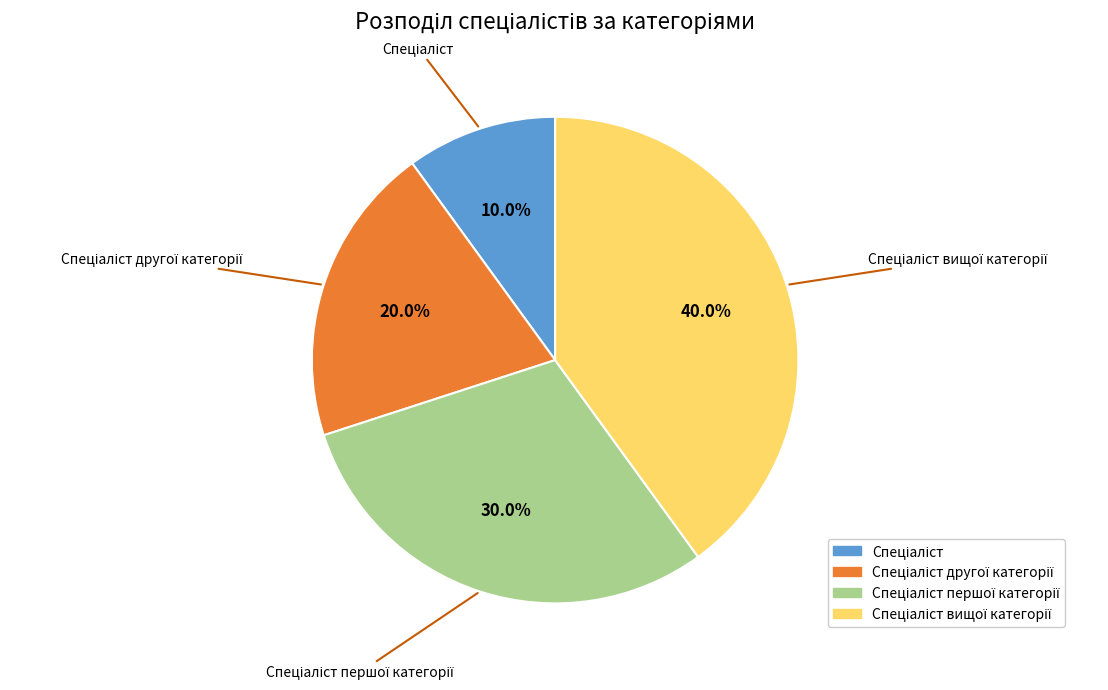

Is there a majority slice in this chart?

No